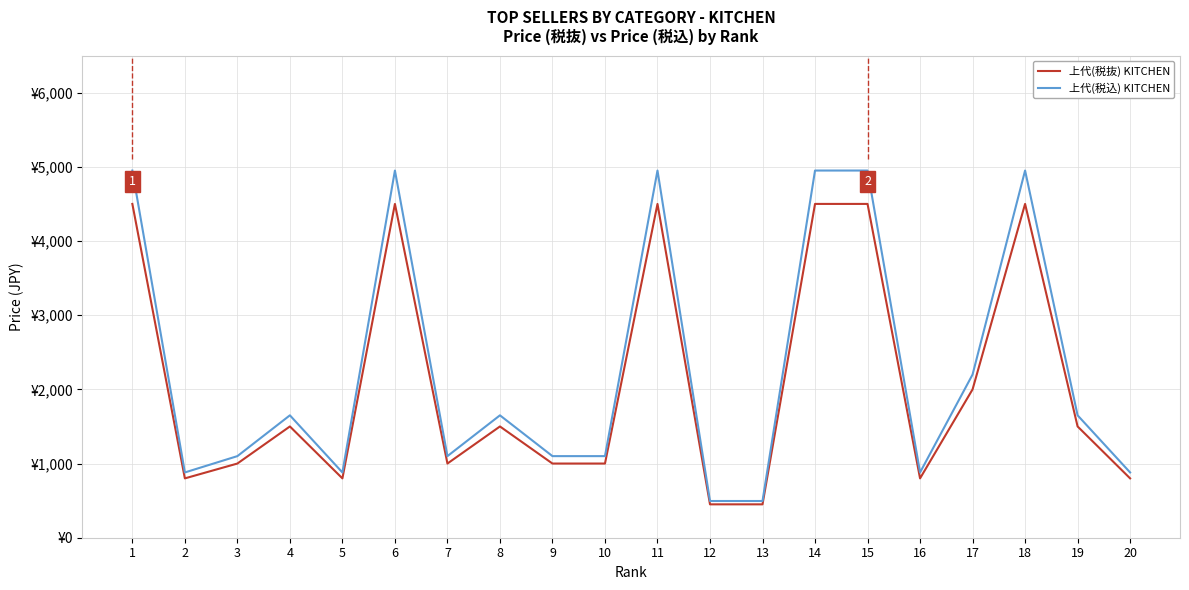

Read the 上代(税込) KITCHEN value at 18, to the nearest 50.

4950